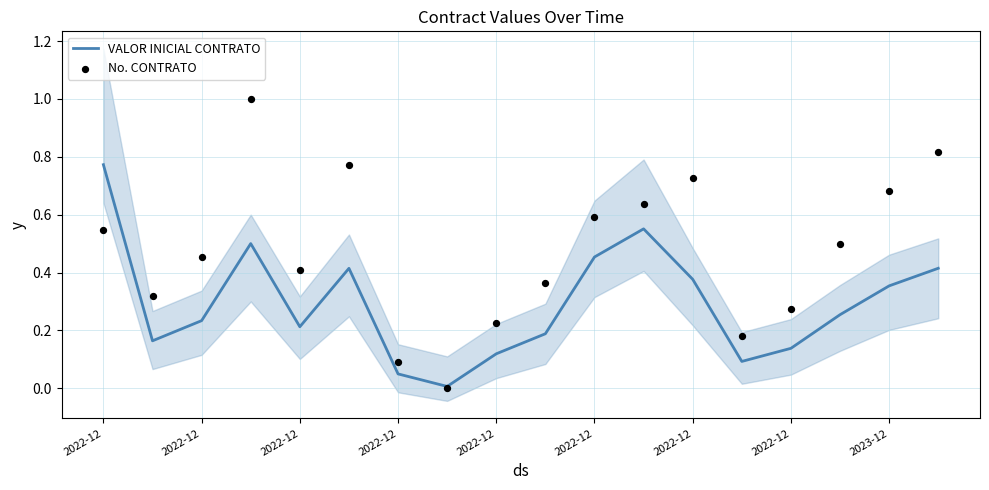

At which category is the sum across all series the highest?

2022-12